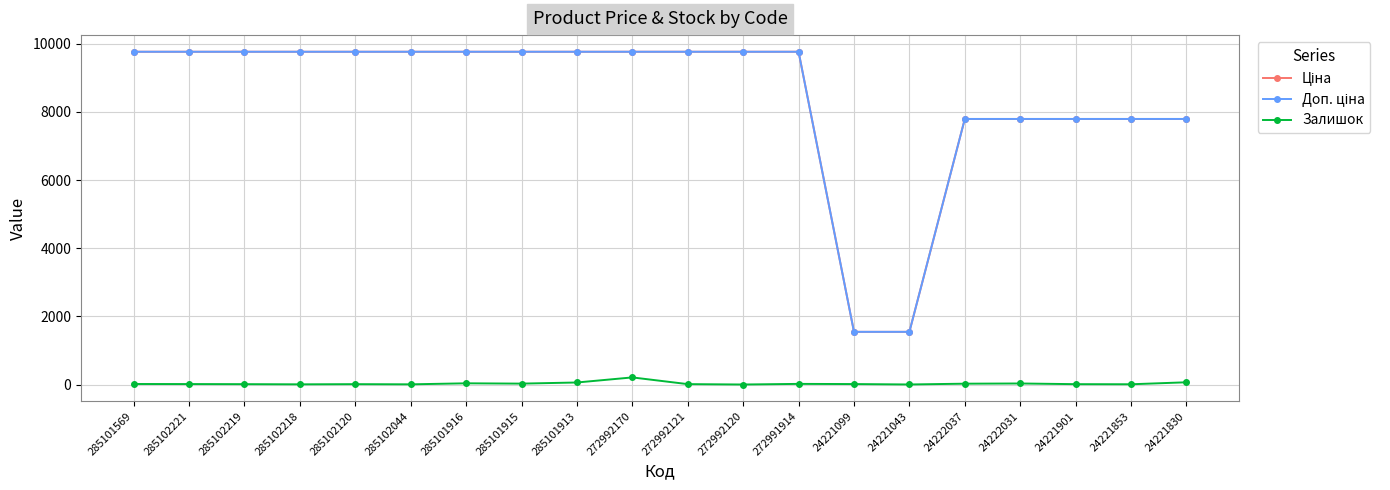

What is the maximum value shown in the chart?

9764.4